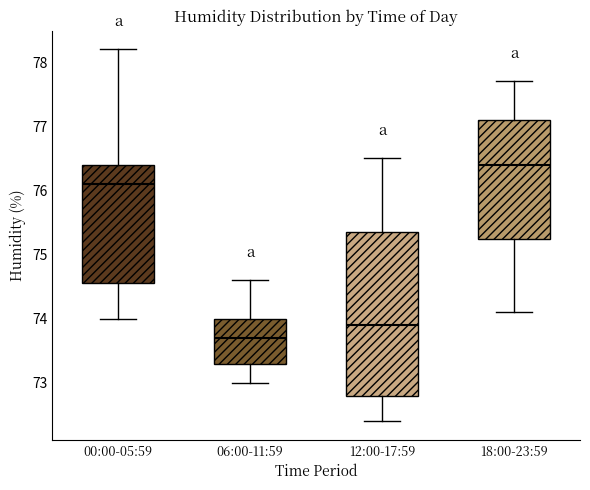

Reading left to right, transcribe this box plot: for each box, give where its median line is, the range the box spans, and where its two whiskers end, as read against the y-axis. The values are not printed on the chart, so give them approximately, as read against the axis.

00:00-05:59: median 76.1, box 74.6 to 76.4, whiskers 74.0 to 78.2
06:00-11:59: median 73.7, box 73.3 to 74.0, whiskers 73.0 to 74.6
12:00-17:59: median 73.9, box 72.8 to 75.4, whiskers 72.4 to 76.5
18:00-23:59: median 76.4, box 75.3 to 77.1, whiskers 74.1 to 77.7